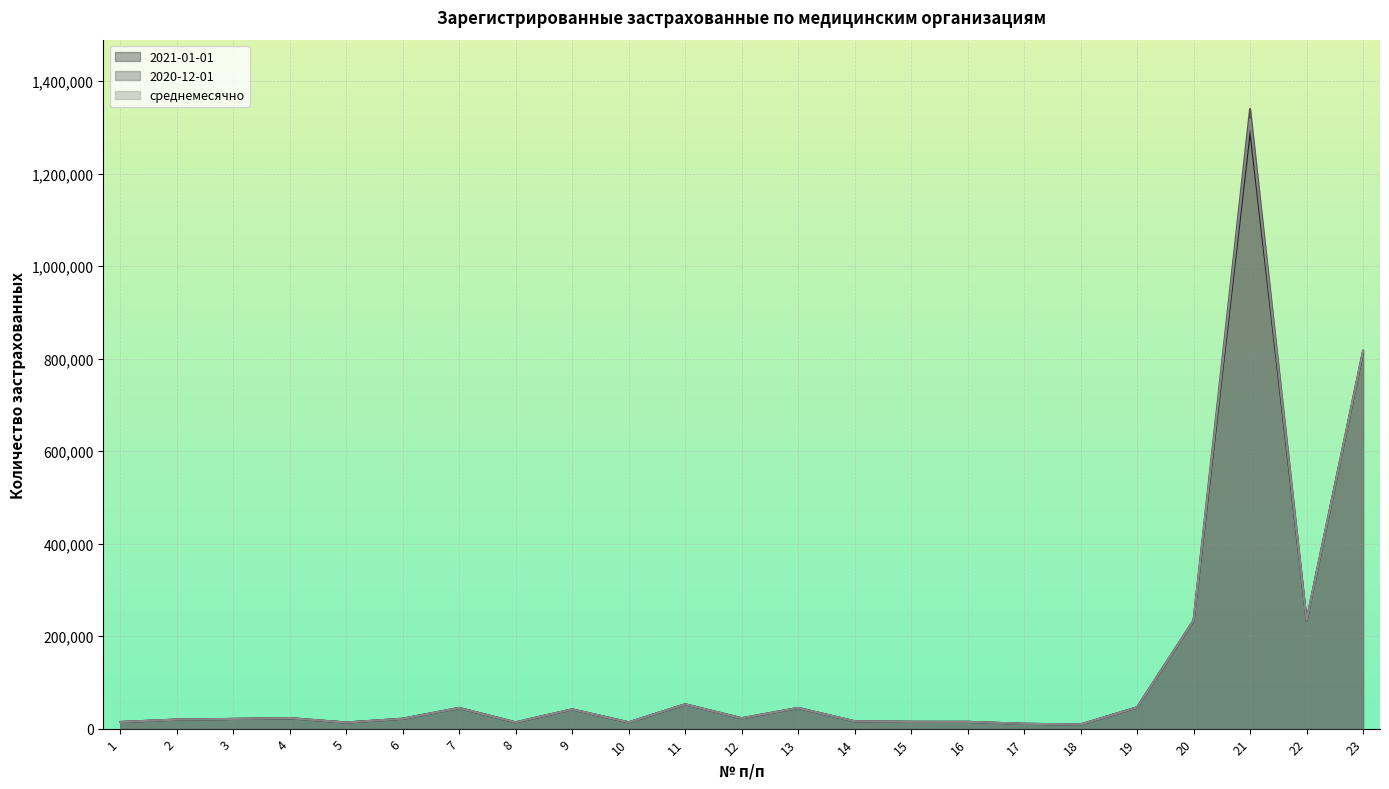

What is the difference between the maximum and minimum values in the 2020-12-01 series?

1331113.0